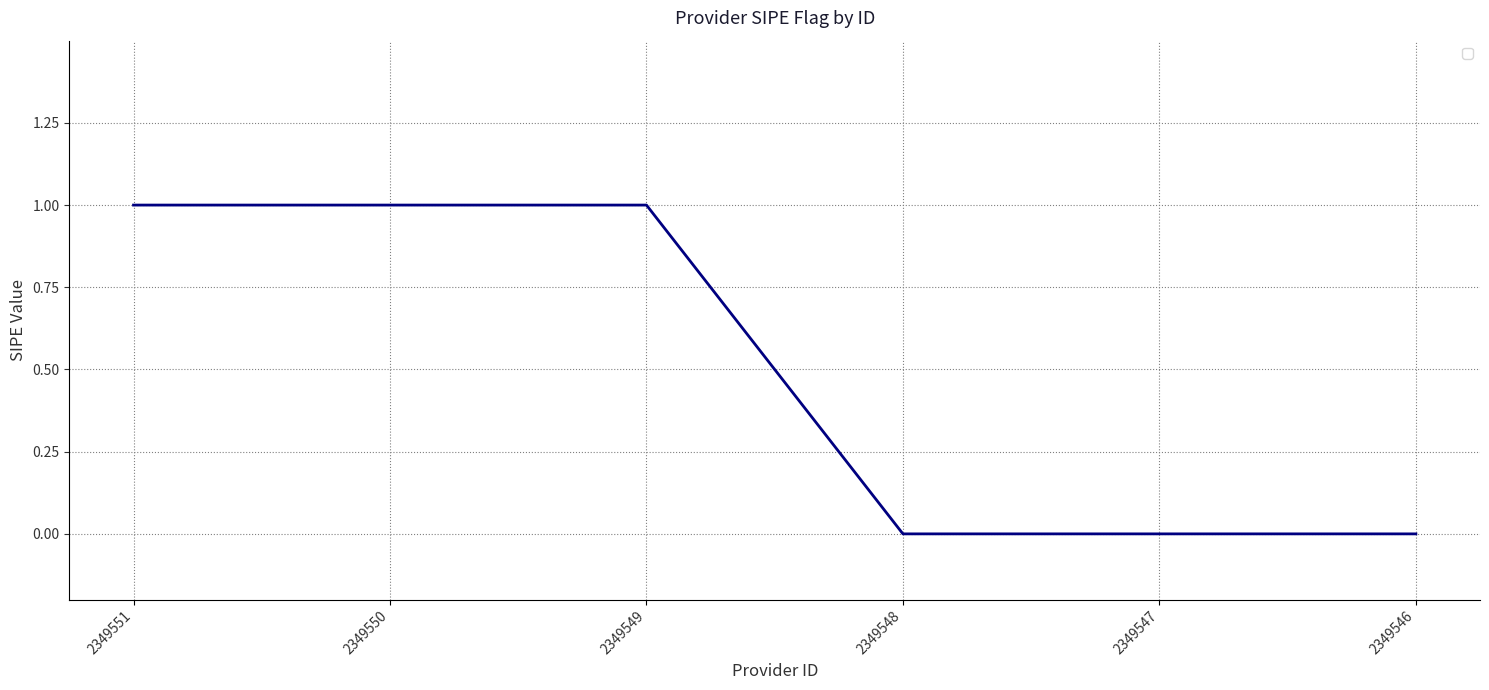

What is the sum of all values?

3